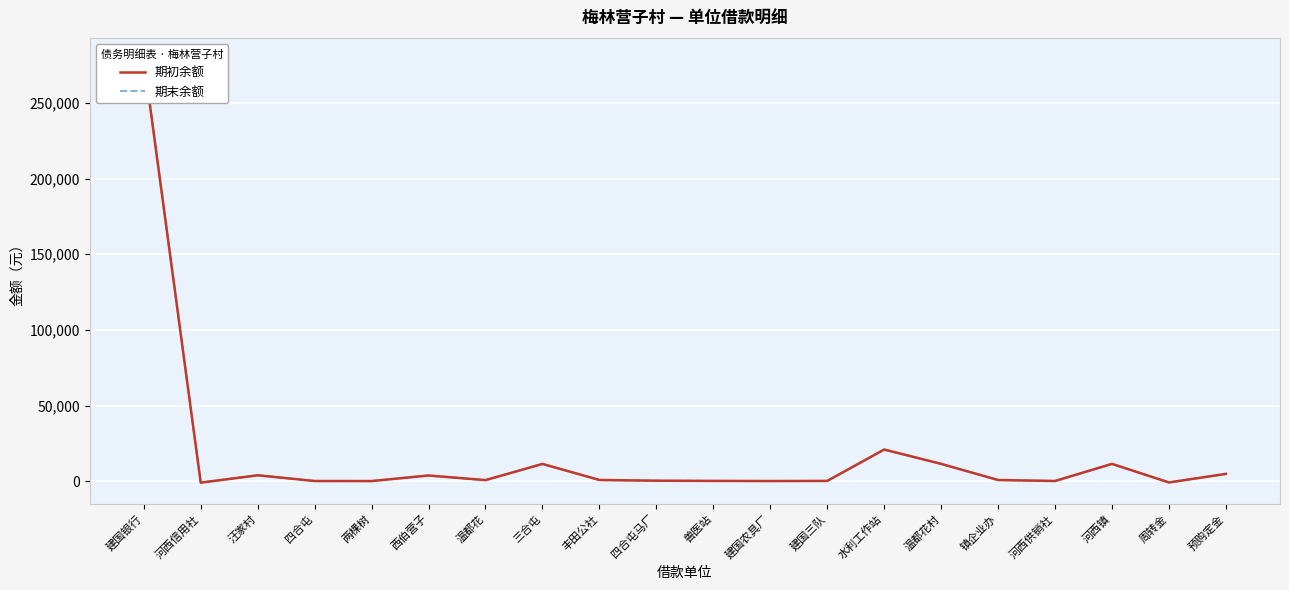

True or false: 期初余额 and 期末余额 intersect in this chart.

False